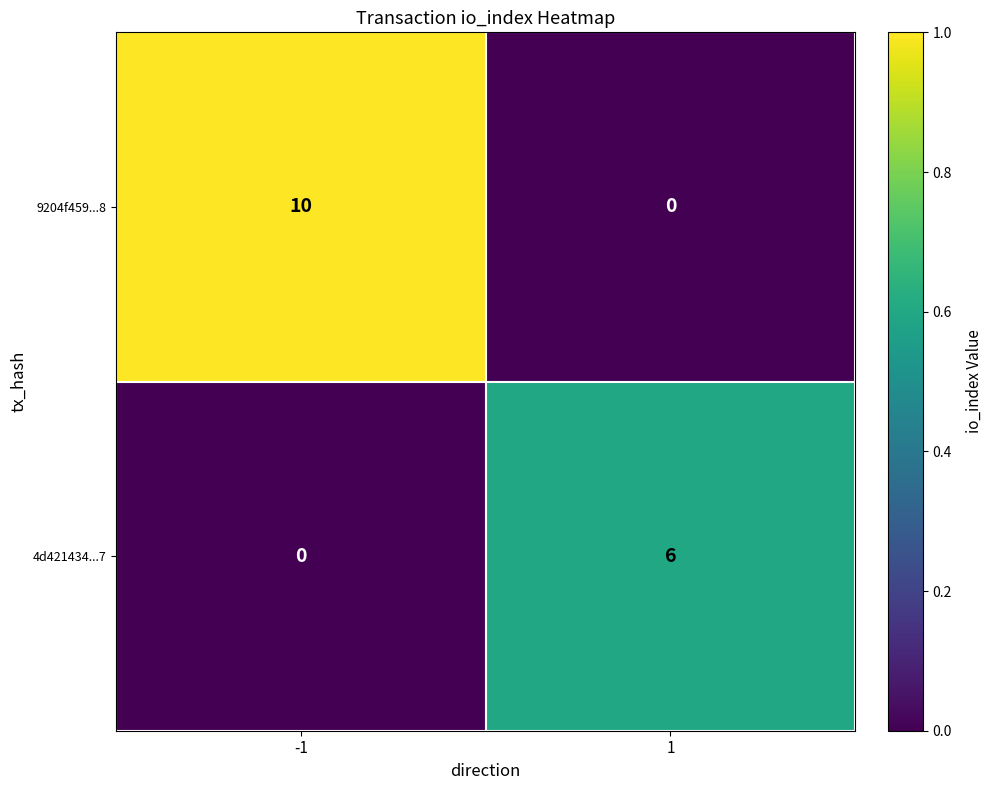

What is the difference between the highest and lowest values at 1?

6